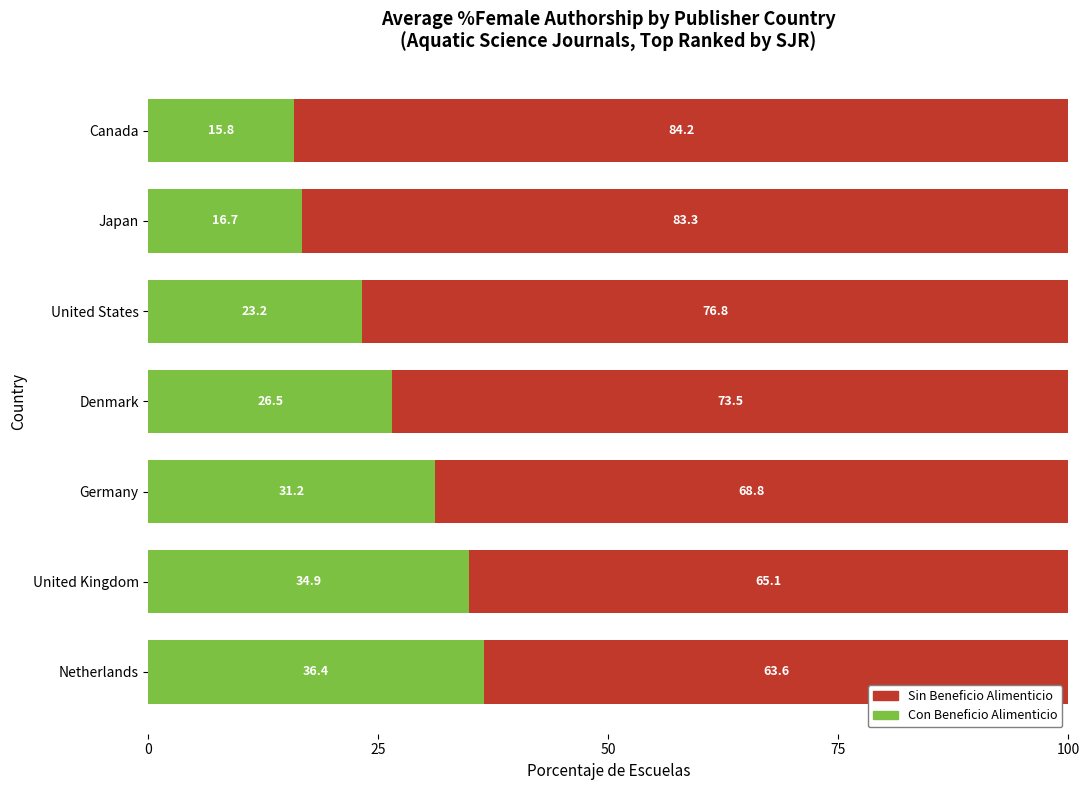

At which label does Con Beneficio Alimenticio reach its minimum?

Canada